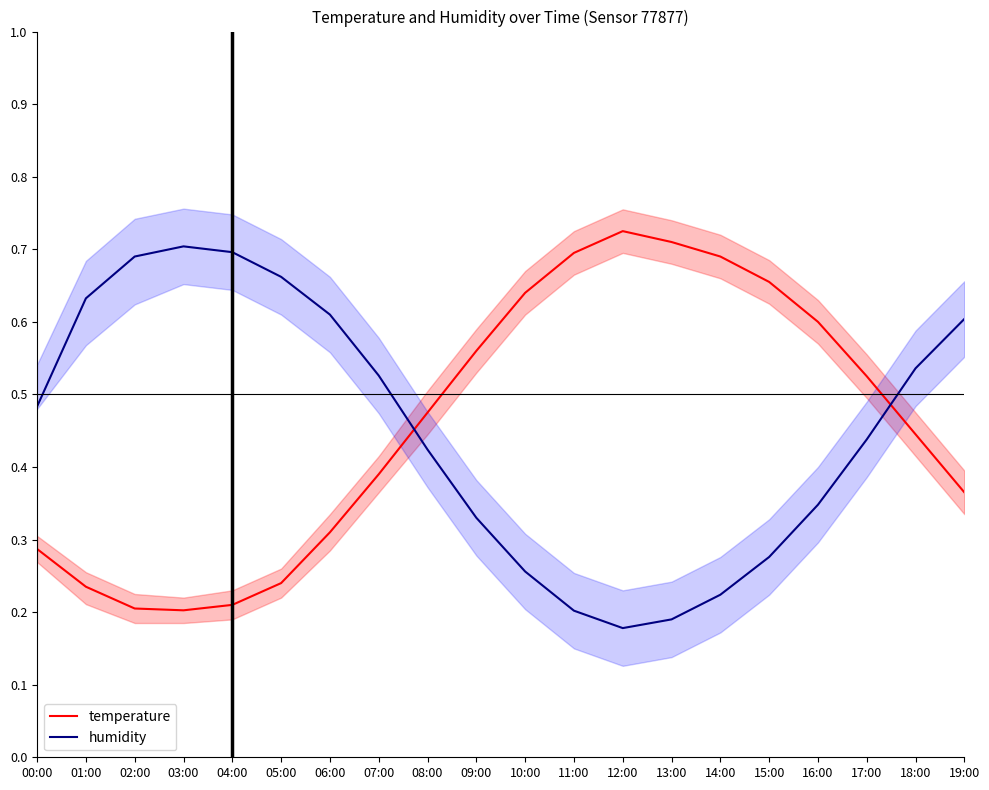

Where do temperature and humidity first cross each other?

07:00 and 08:00